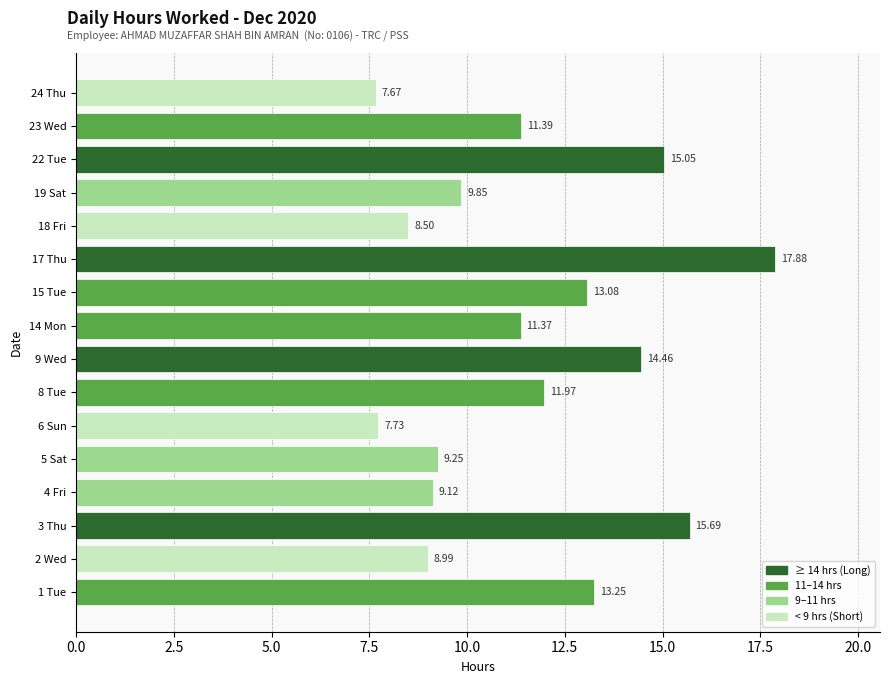

What is the change in value from 4 Fri to 23 Wed?

+2.3